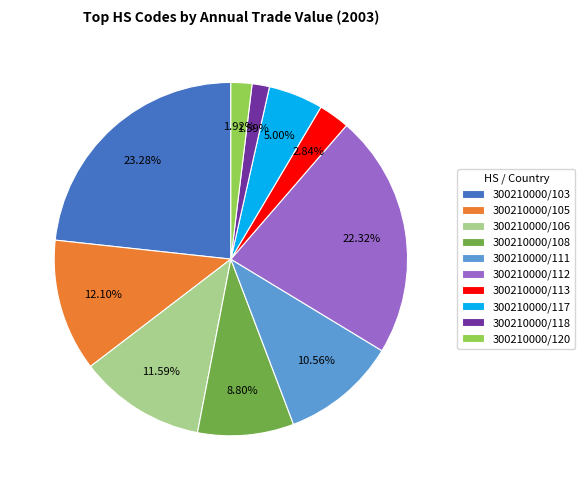

What portion of the pie excludes 300210000/117?

95.0%